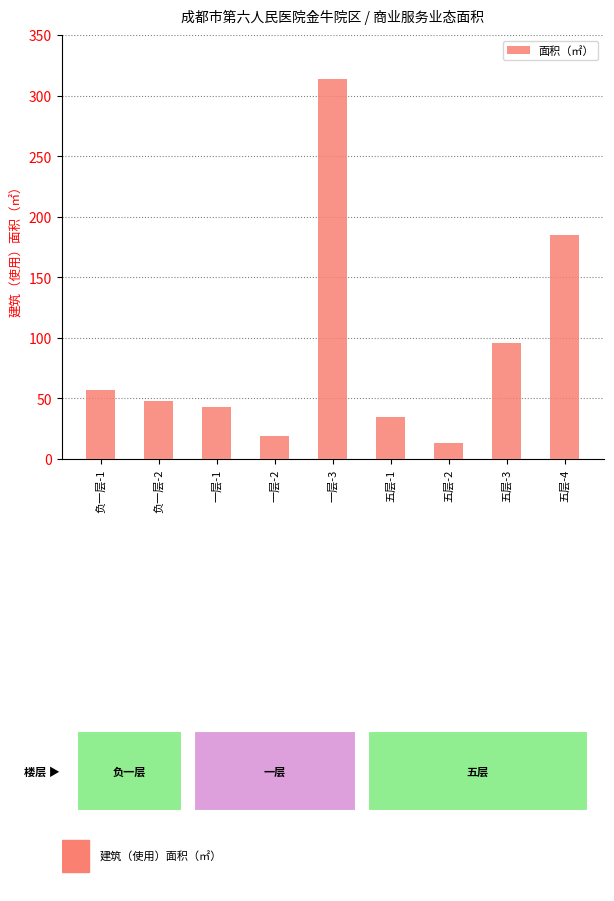

What is the minimum value shown in the chart?

13.6